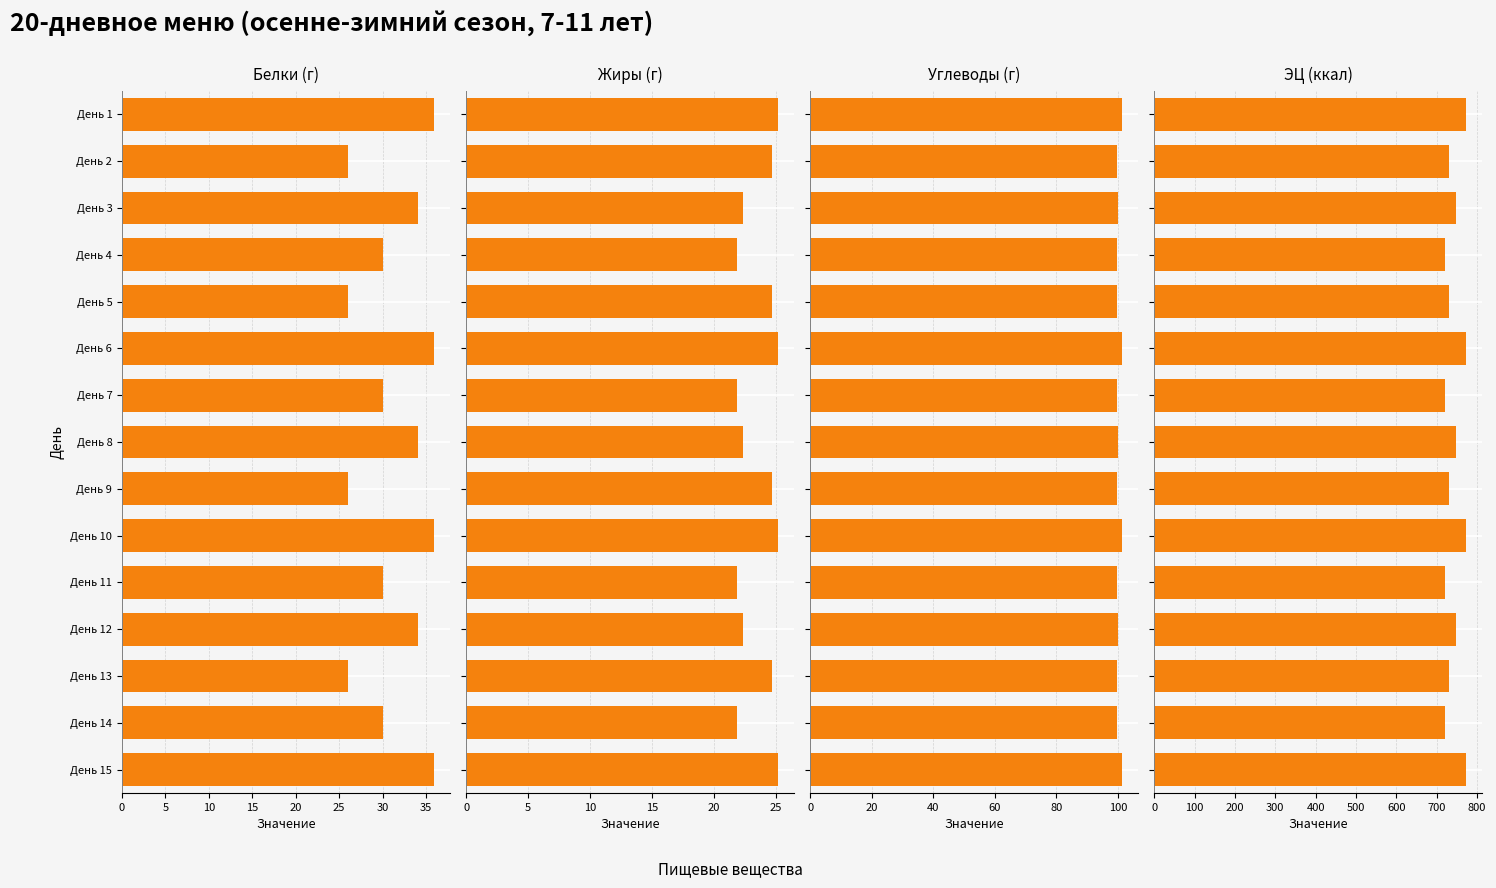

Count the number of data series in this chart.

4